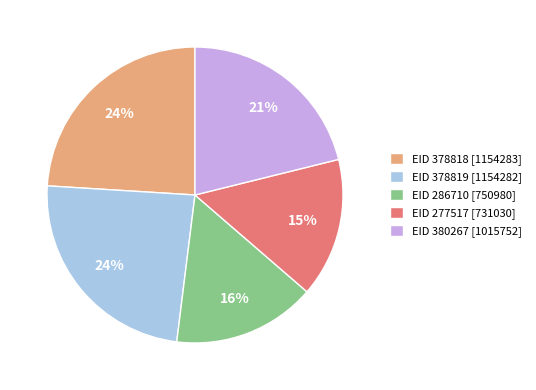

Approximately how many times larger is the value at EID 286710 compared to EID 378819?

0.7